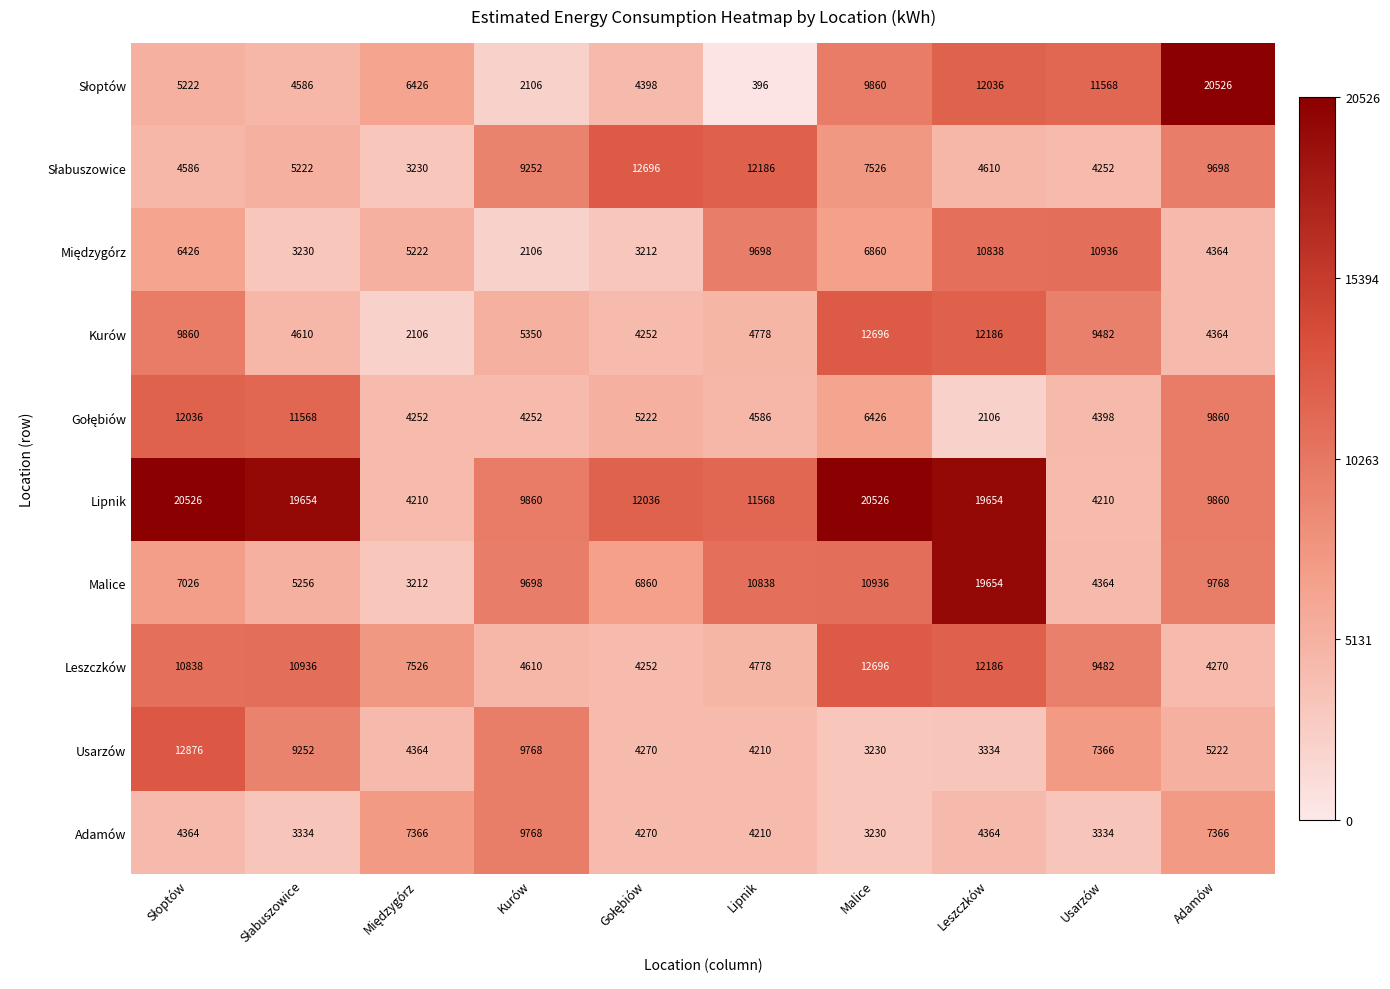

What is the total value across all series at Kurów?

66770